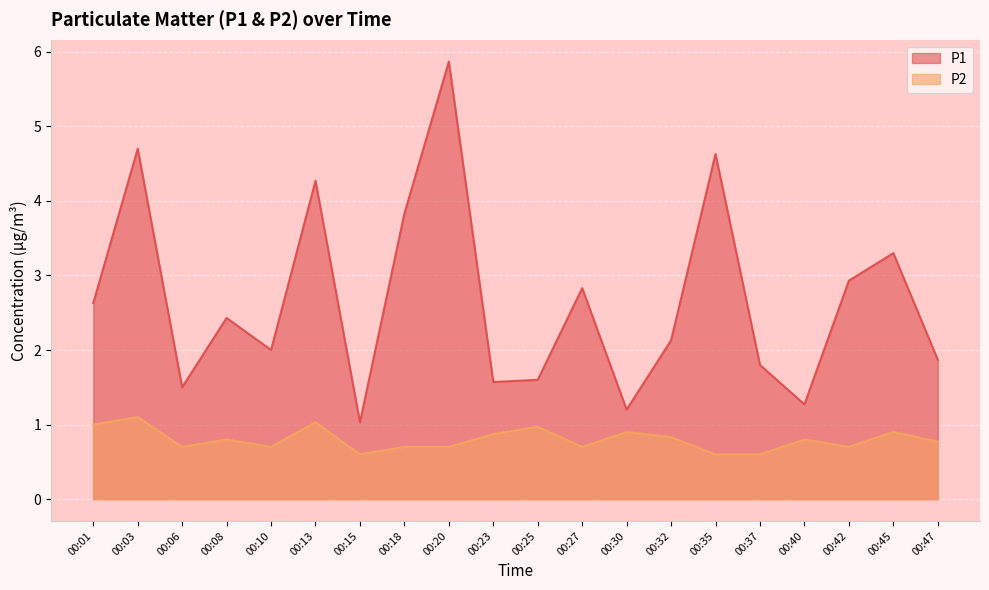

What is the total value across all series at 00:23?

2.4